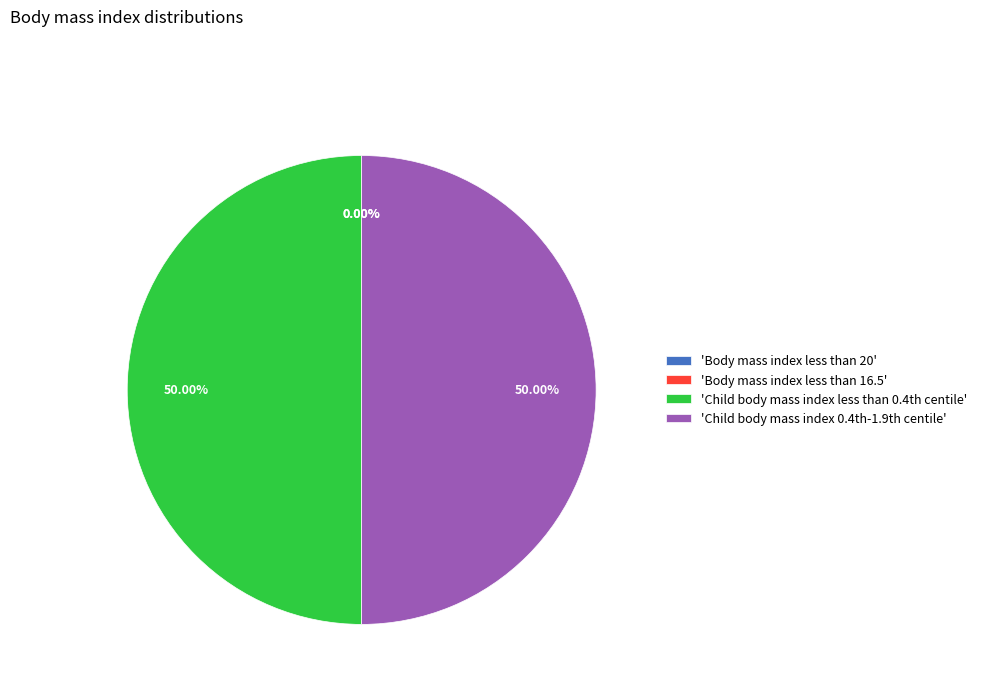

Which slice is the smallest?

Body mass index less than 20